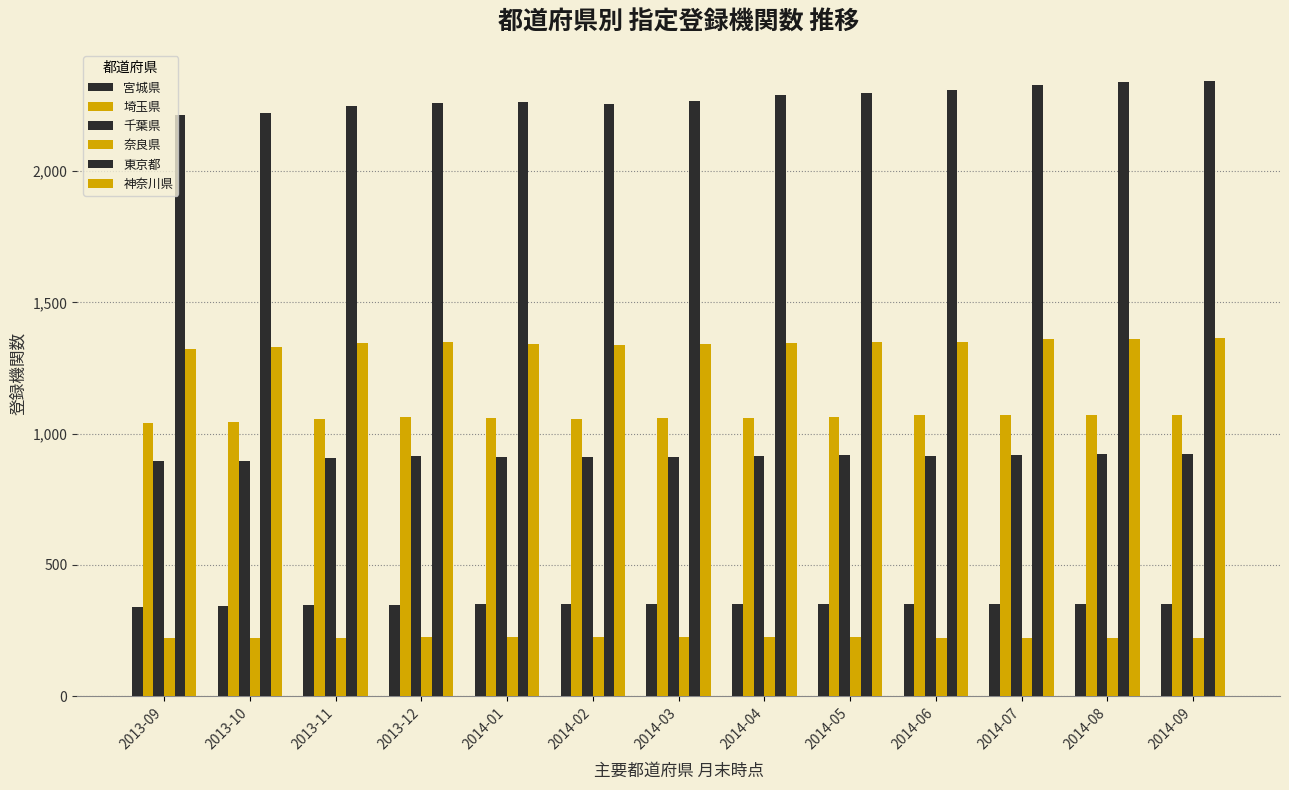

Which series has the largest total across all categories?

東京都